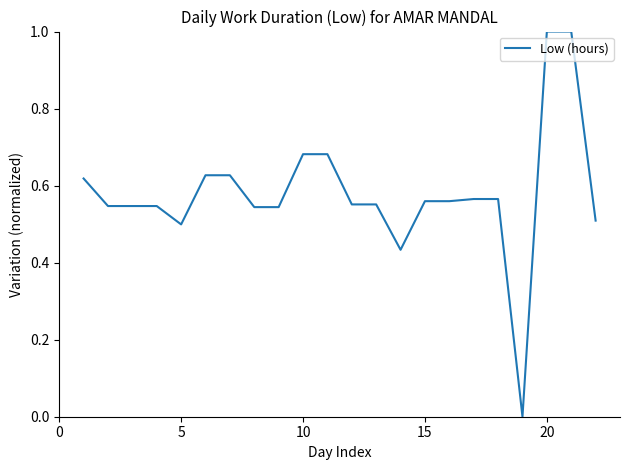

What is the maximum value shown in the chart?

1.0